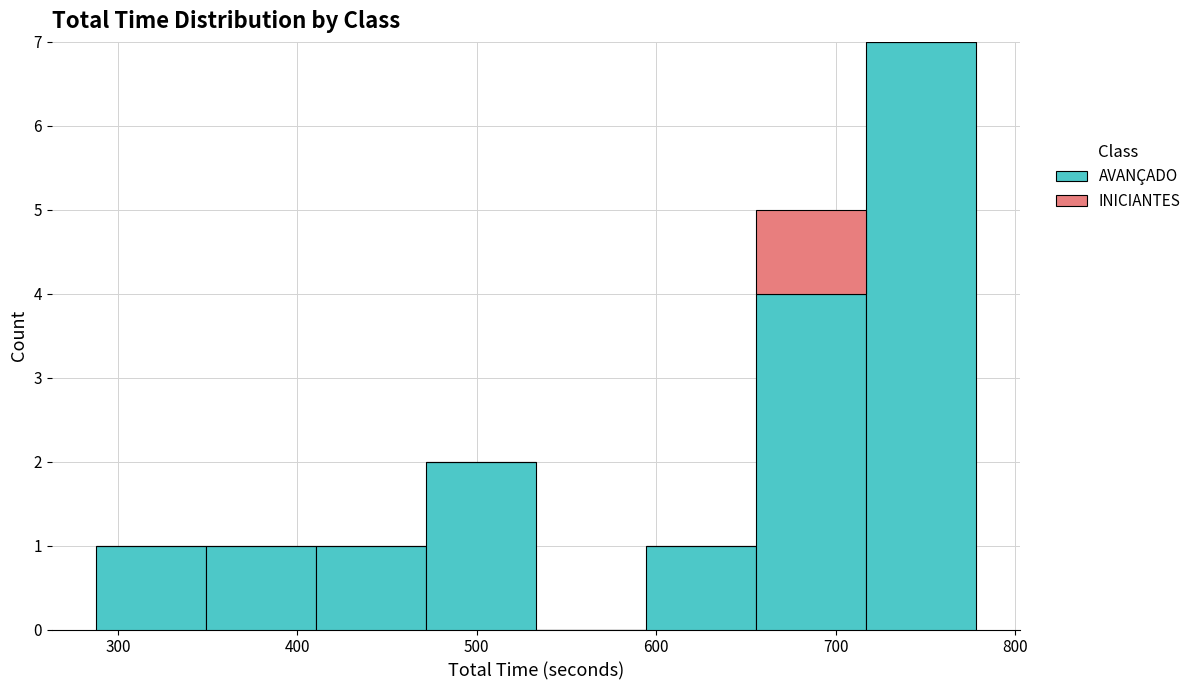

Which range on the x-axis has the tallest stacked bar (by total height)?

720 to 780